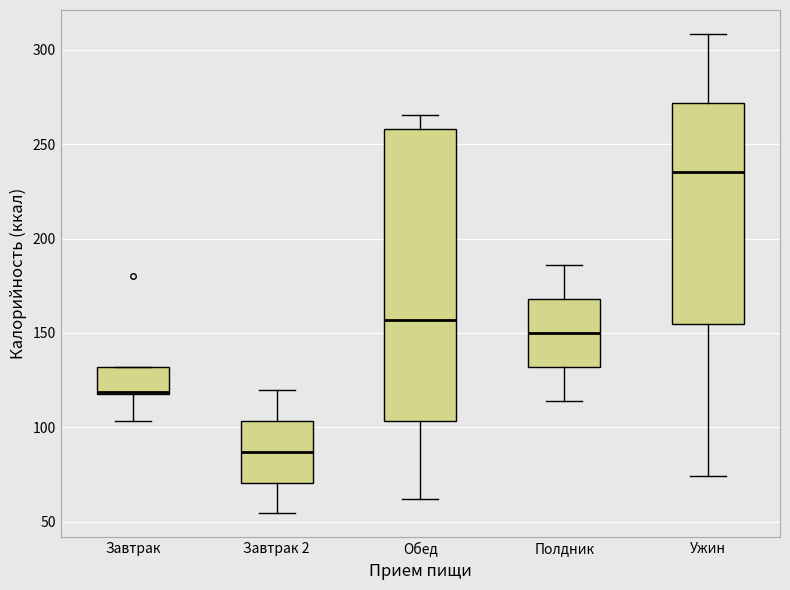

Comparing the boxes themselves (not the whiskers), which one is the tallest?

Обед